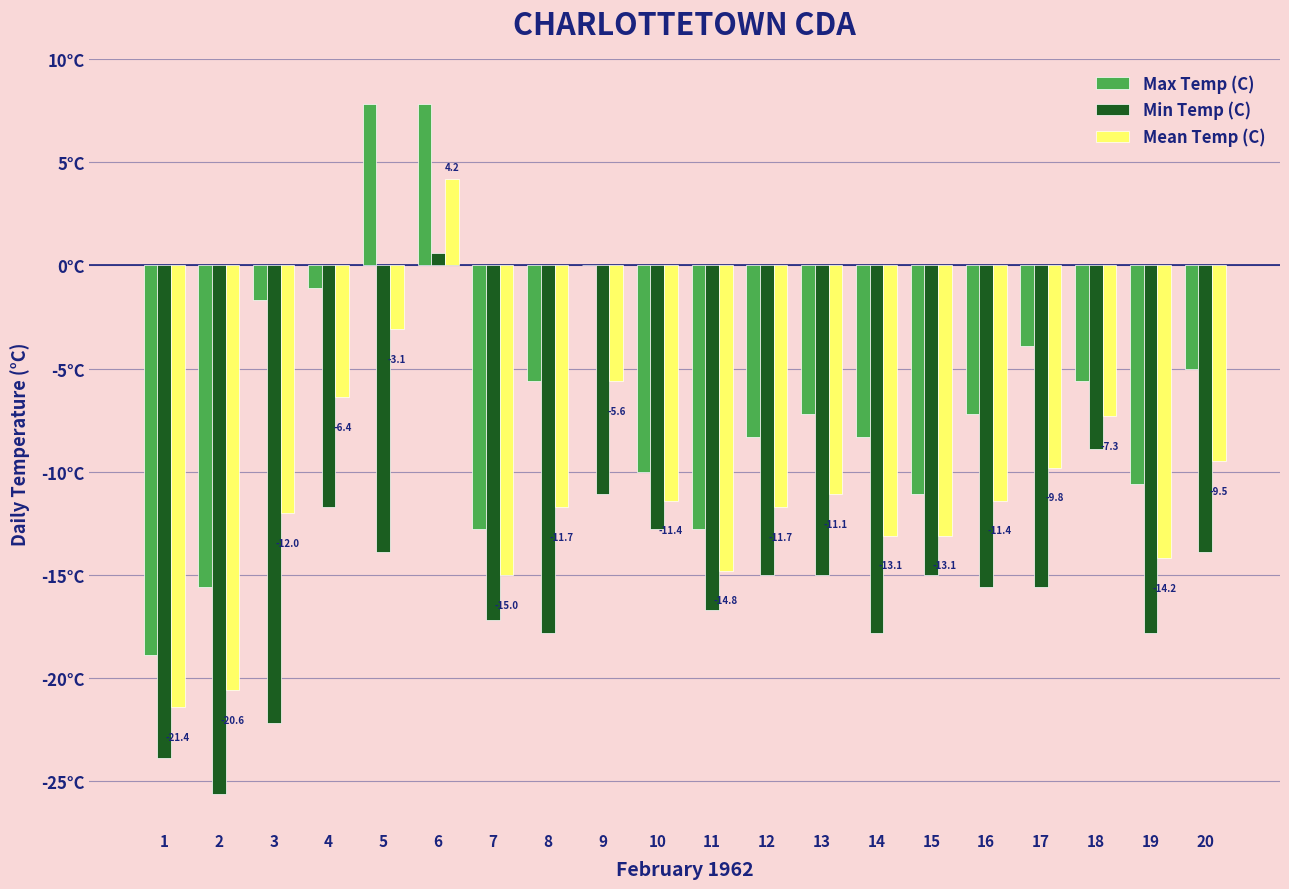

What are all the series names shown in the legend?

Max Temp (C), Min Temp (C), Mean Temp (C)